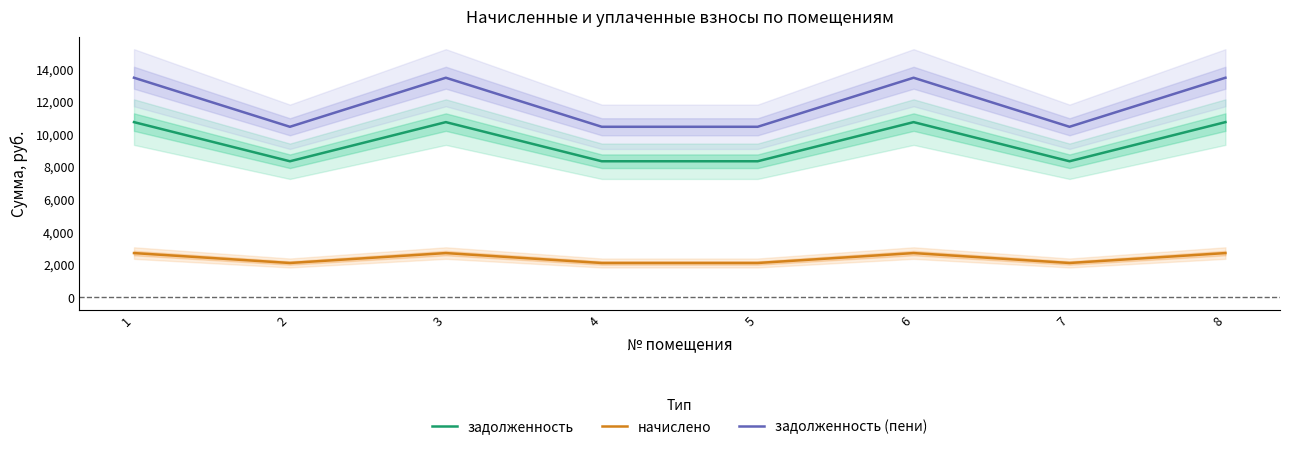

How many interior local peaks does the задолженность (пени) series have?

2